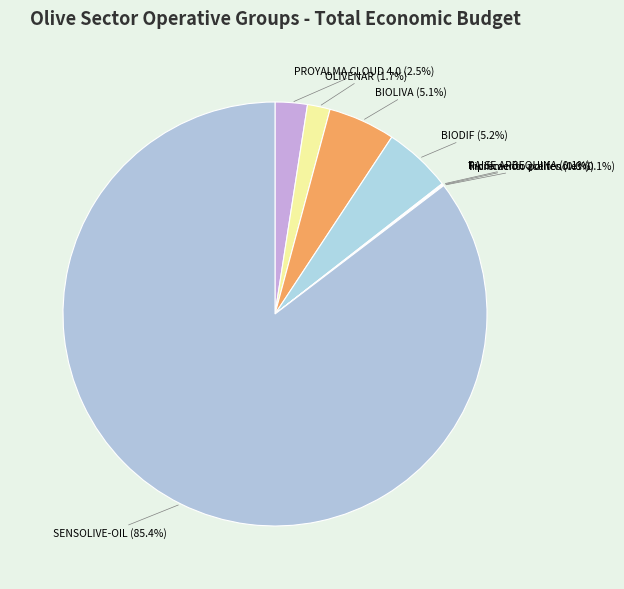

To the nearest percent, what percentage of the pie is SENSOLIVE-OIL?

85%